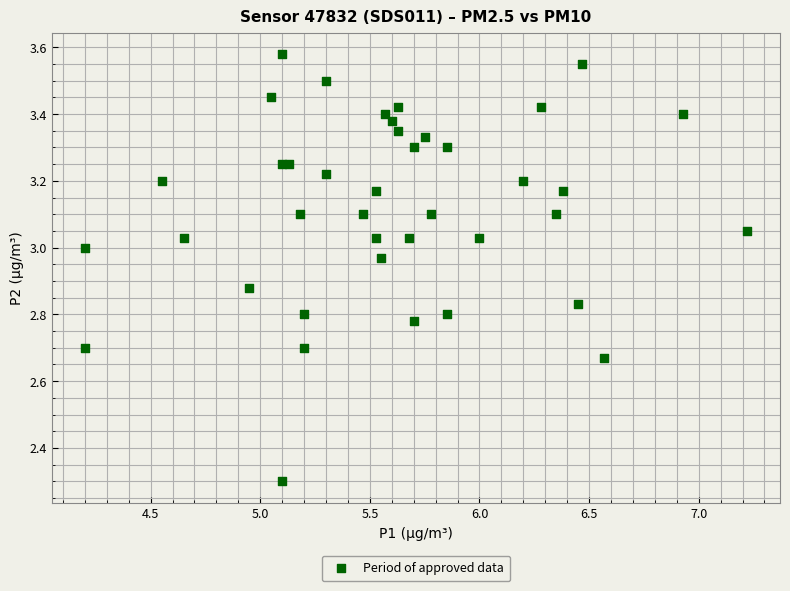

What Y value in the scatter plot is closest to 2?

2.3